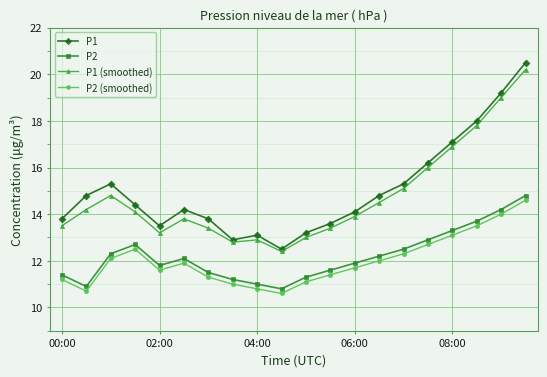

Which series has the largest range (max minus min)?

P1